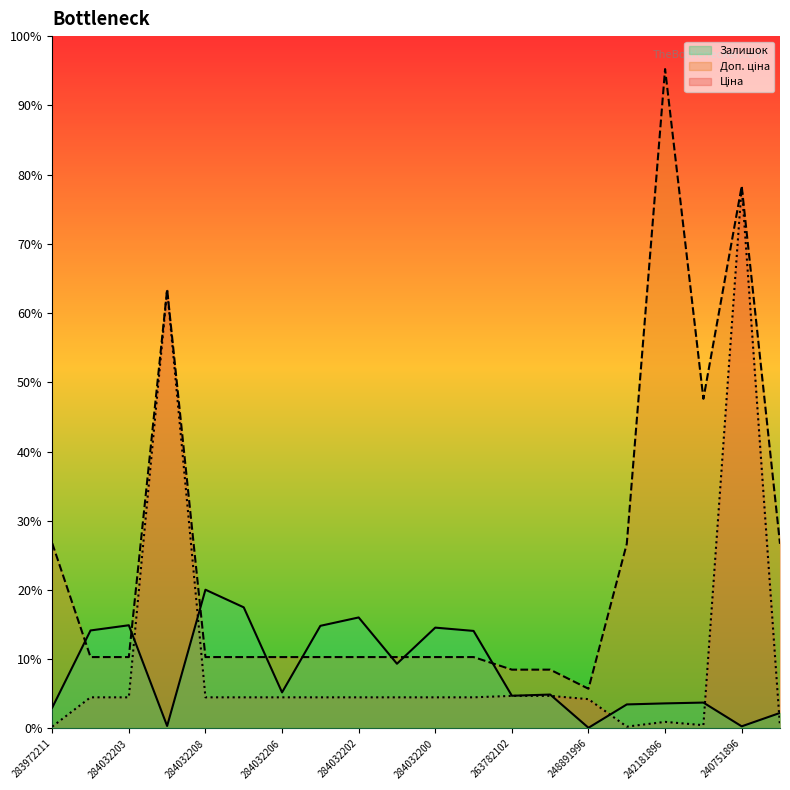

True or false: Залишок has more than 2 interior local peaks.

True